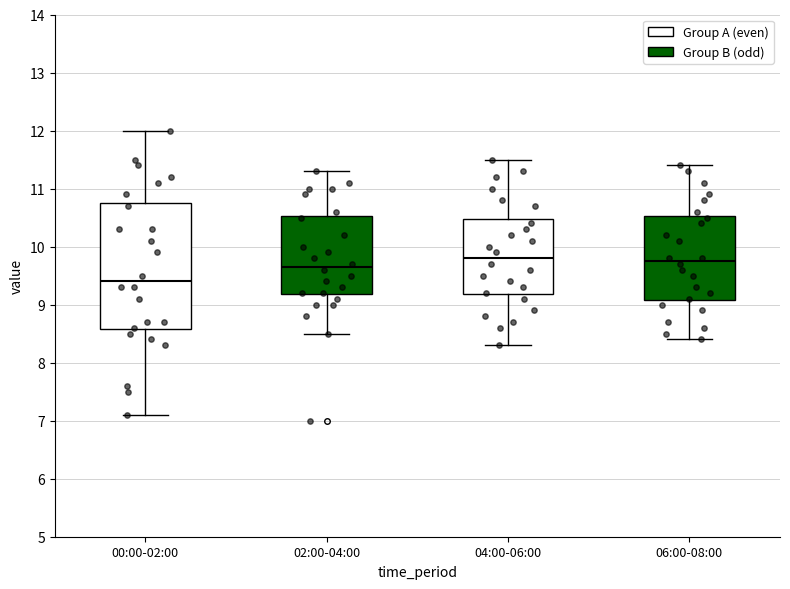

Comparing the boxes themselves (not the whiskers), which one is the tallest?

00:00-02:00